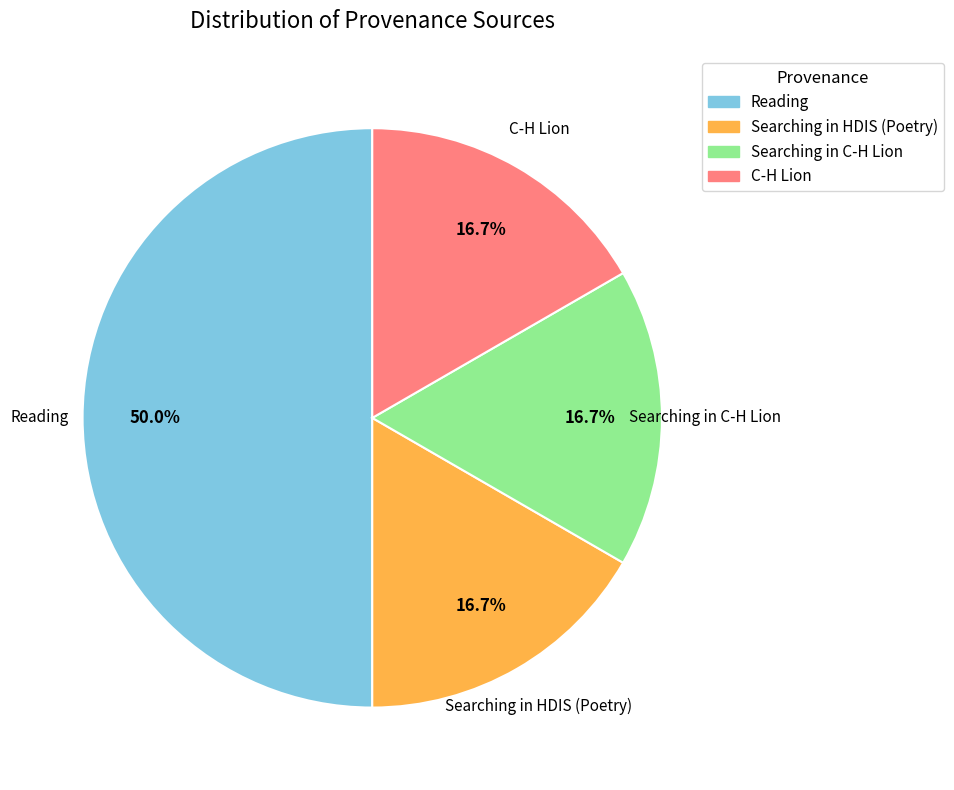

Count the number of slices in the pie.

4